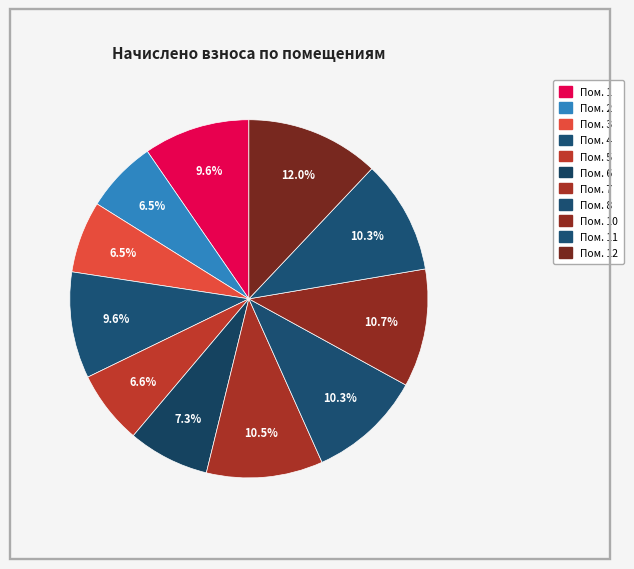

Does any single category account for the majority?

No